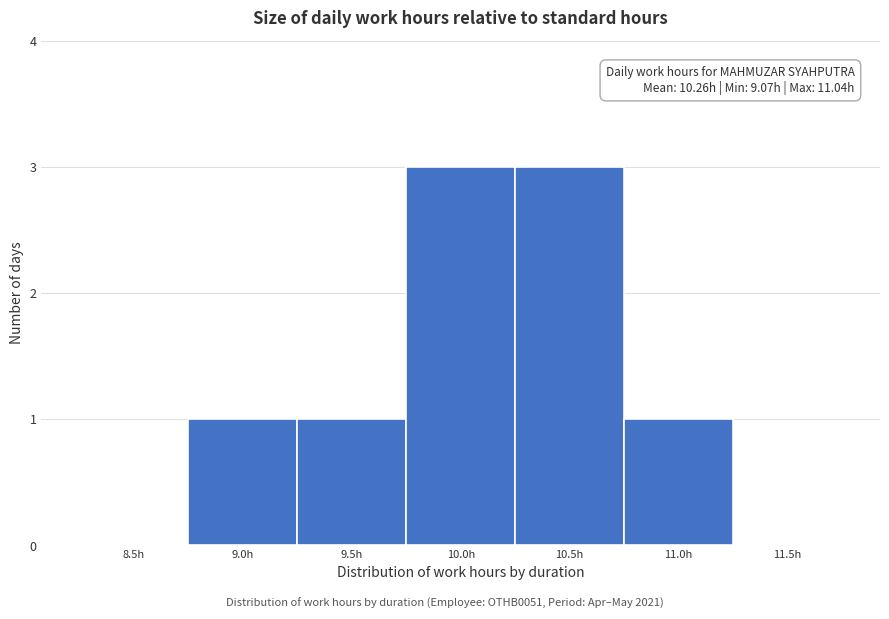

Reading left to right, extract all data points from this chart.

8.5h=0	9.0h=1	9.5h=1	10.0h=3	10.5h=3	11.0h=1	11.5h=0